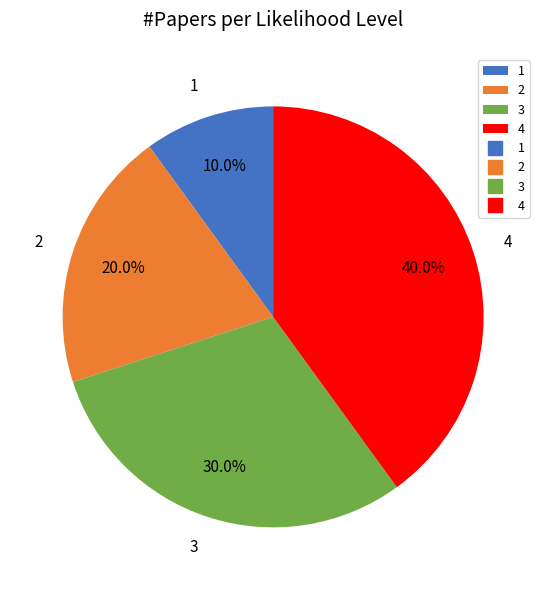

What is the largest slice in the pie chart?

4